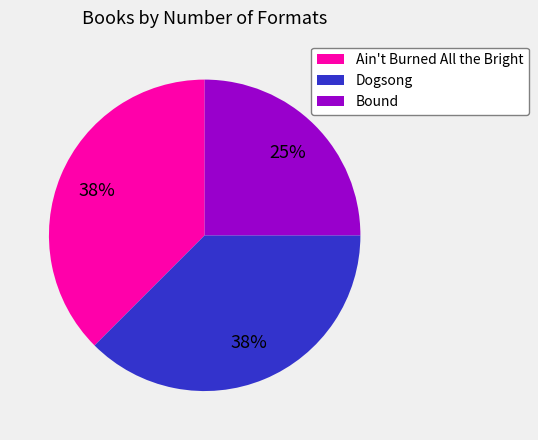

How many slices are in this pie chart?

3